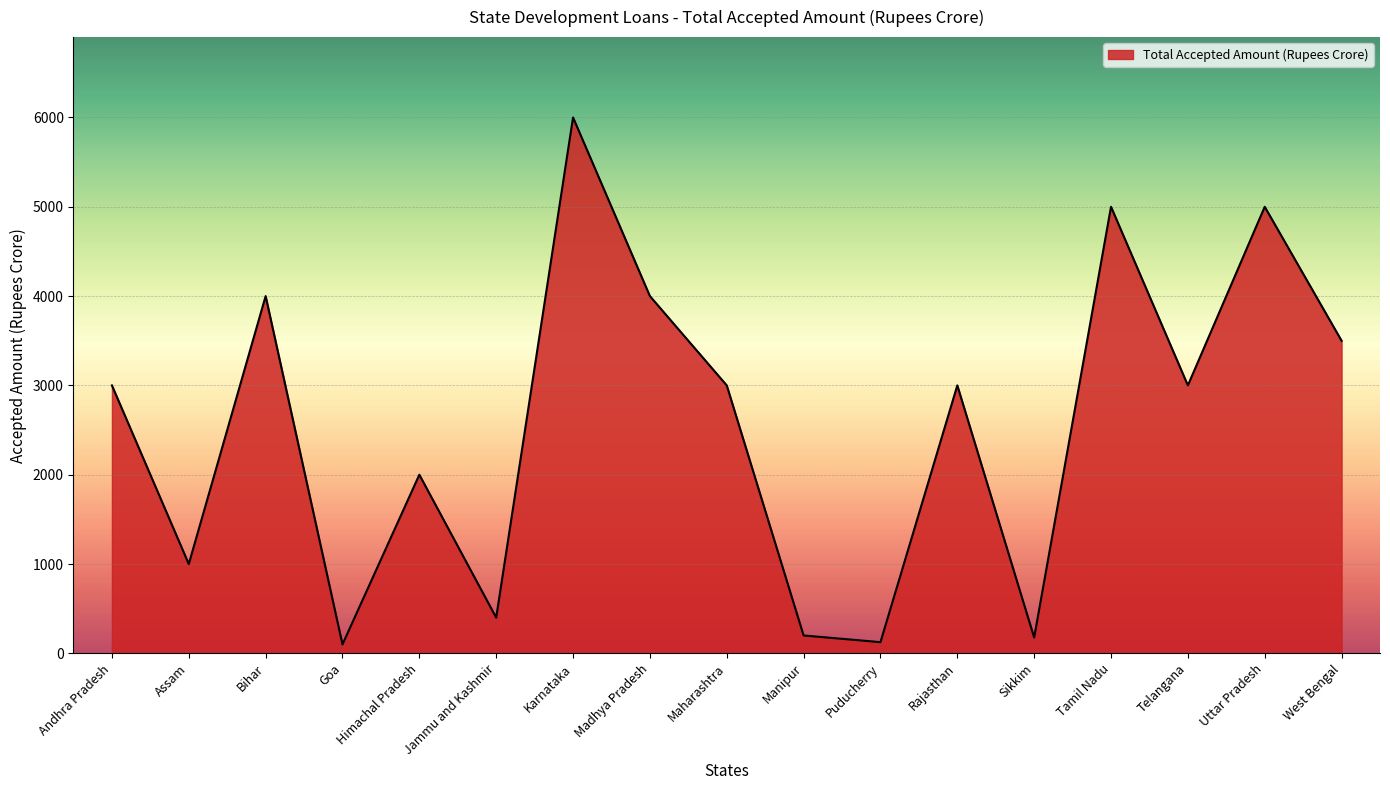

What is the average value?

2559